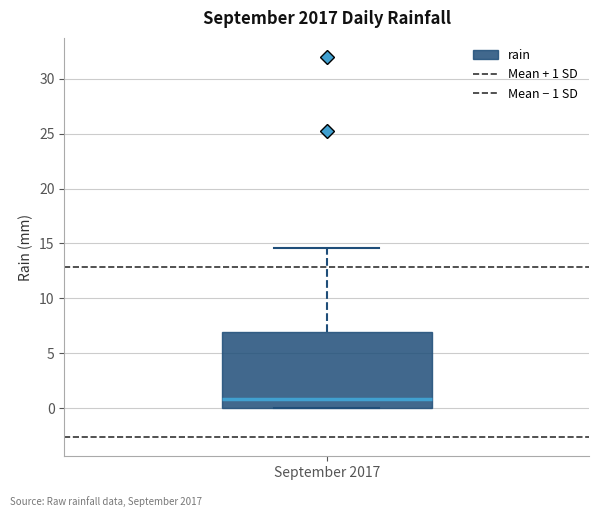

Where does the upper whisker of the box for September 2017 end on the y-axis? The values are not printed on the chart, so give them approximately, as read against the axis.

14.5